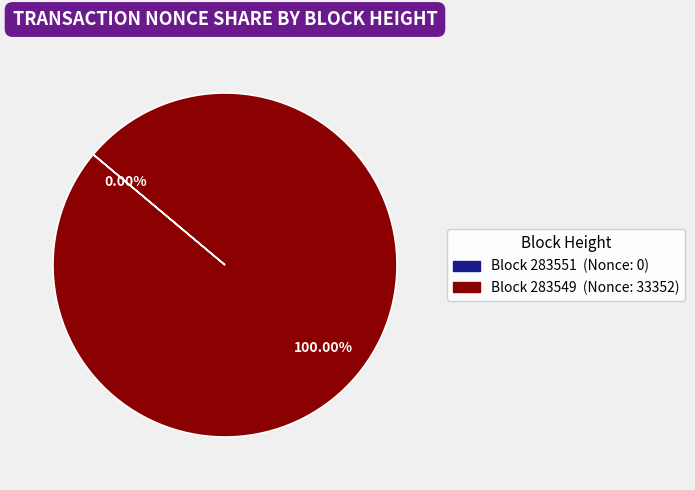

Is there a majority slice in this chart?

Yes